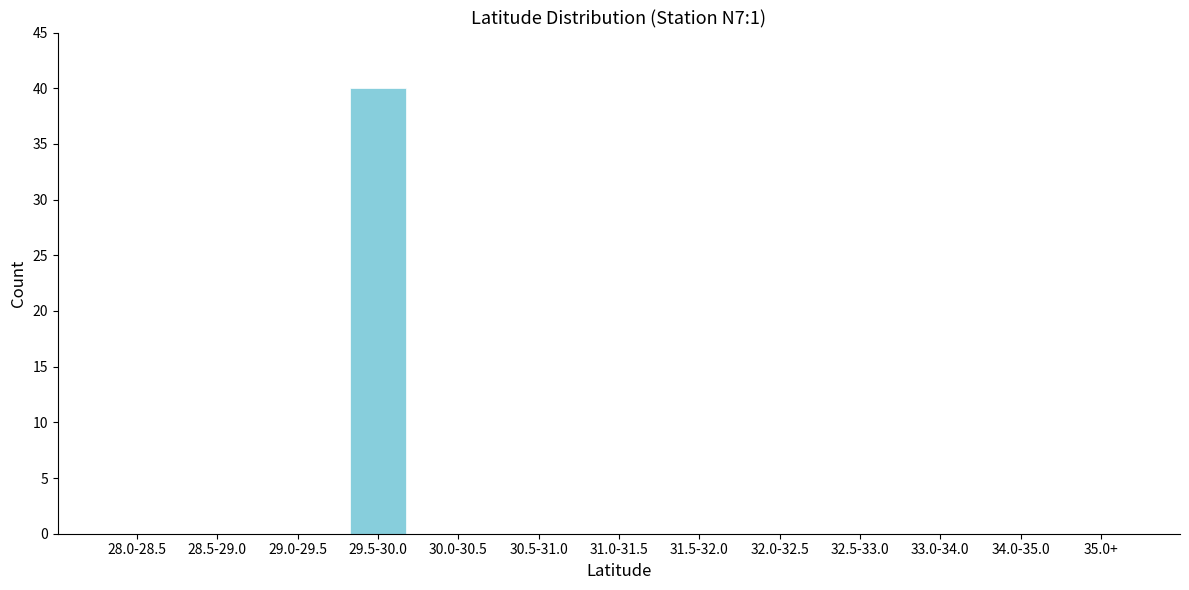

Reading left to right, transcribe all the data shown in this chart.

28.0-28.5=0	28.5-29.0=0	29.0-29.5=0	29.5-30.0=40	30.0-30.5=0	30.5-31.0=0	31.0-31.5=0	31.5-32.0=0	32.0-32.5=0	32.5-33.0=0	33.0-34.0=0	34.0-35.0=0	35.0+=0